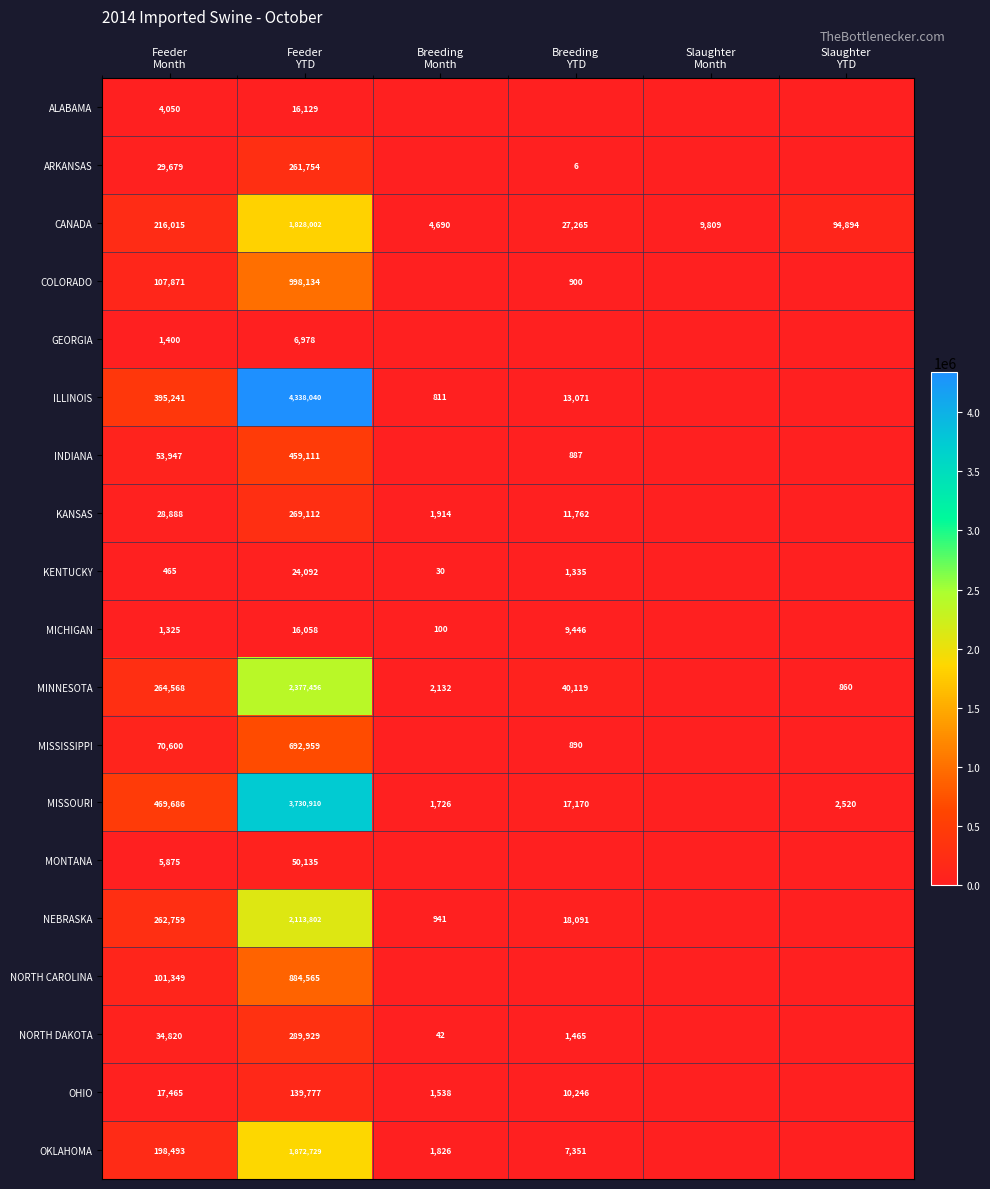

What is the total value across all series at Breeding
YTD?

160004